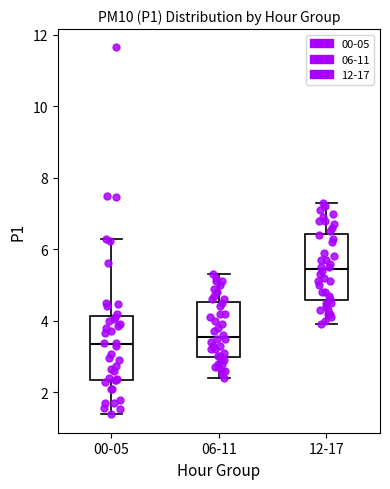

Reading left to right, read every box against the y-axis: the position of its median line, the range the box covers, and the ends of its whiskers. The values are not printed on the chart, so give them approximately, as read against the axis.

00-05: median 3.4, box 2.4 to 4.2, whiskers 1.4 to 6.4
06-11: median 3.6, box 3.0 to 4.6, whiskers 2.4 to 5.4
12-17: median 5.4, box 4.6 to 6.4, whiskers 4.0 to 7.4